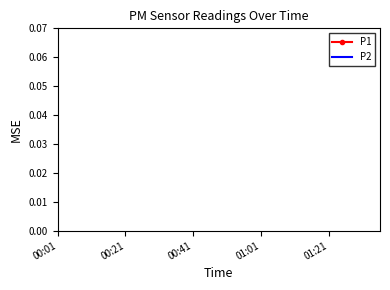

How many lines are shown in the chart?

2